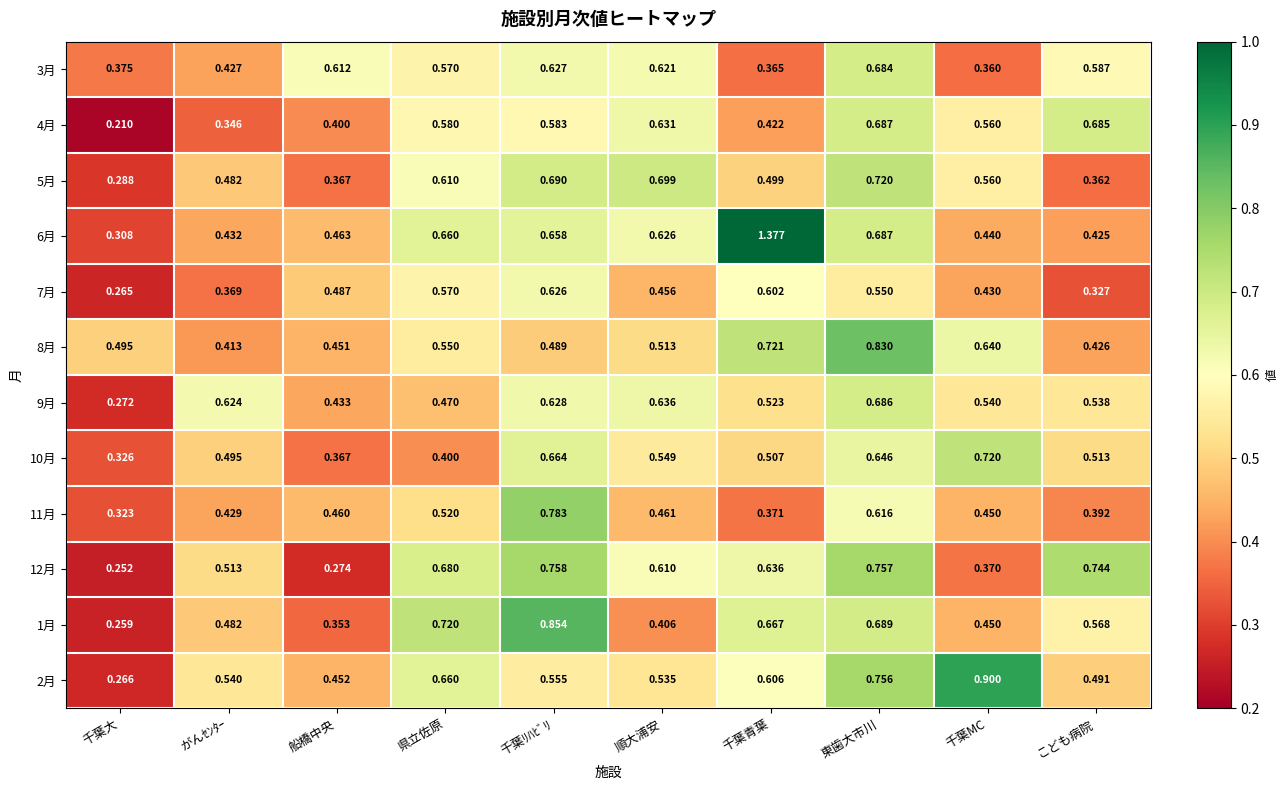

List the labels in order of 11月 value, largest first.

千葉ﾘﾊﾋﾞﾘ, 東歯大市川, 県立佐原, 順大浦安, 船橋中央, 千葉MC, がんｾﾝﾀｰ, こども病院, 千葉青葉, 千葉大